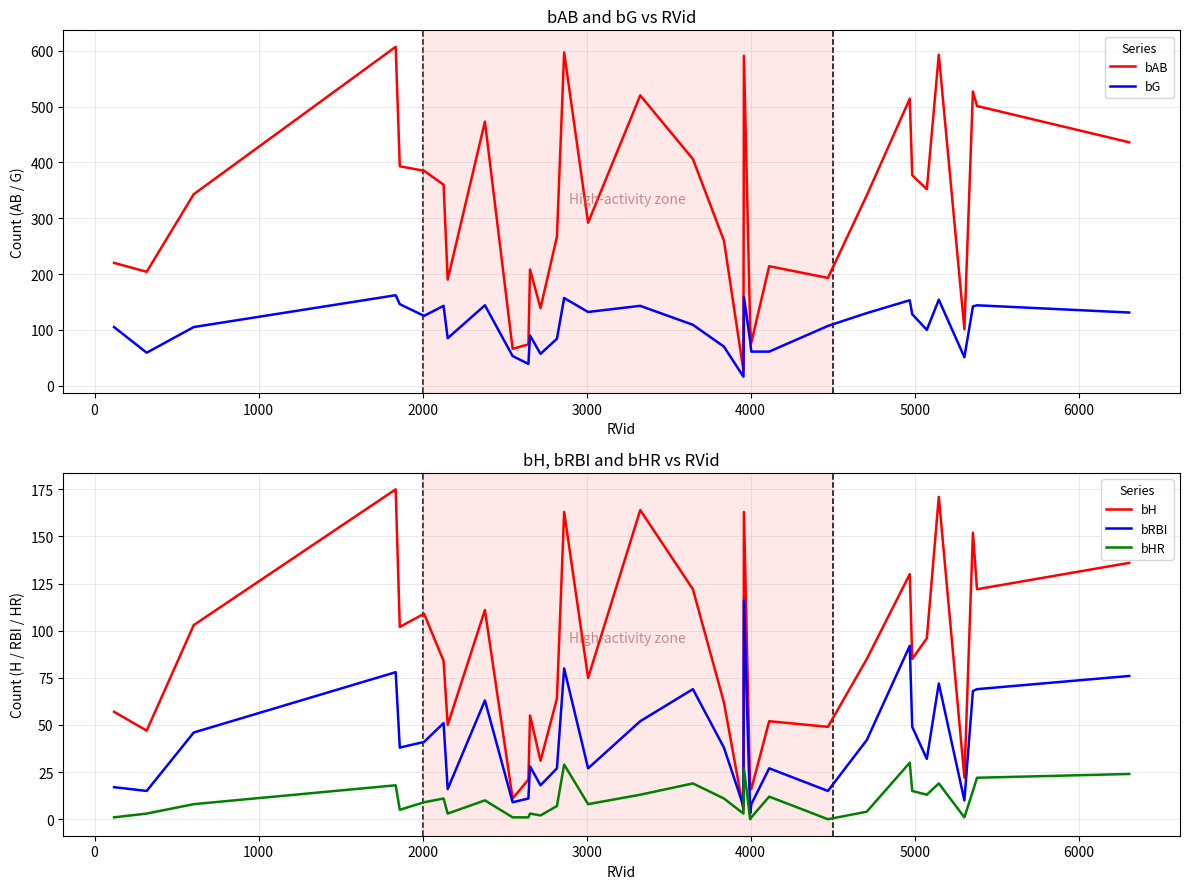

What is the maximum value for bG?

162